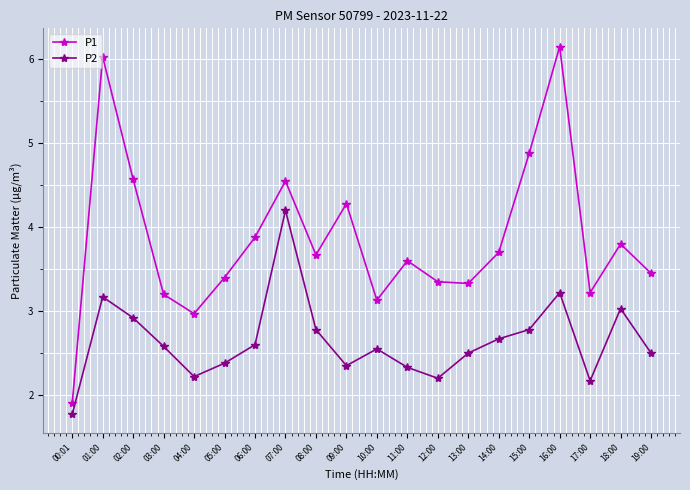

Where does the P1 series first go above 3?

01:00